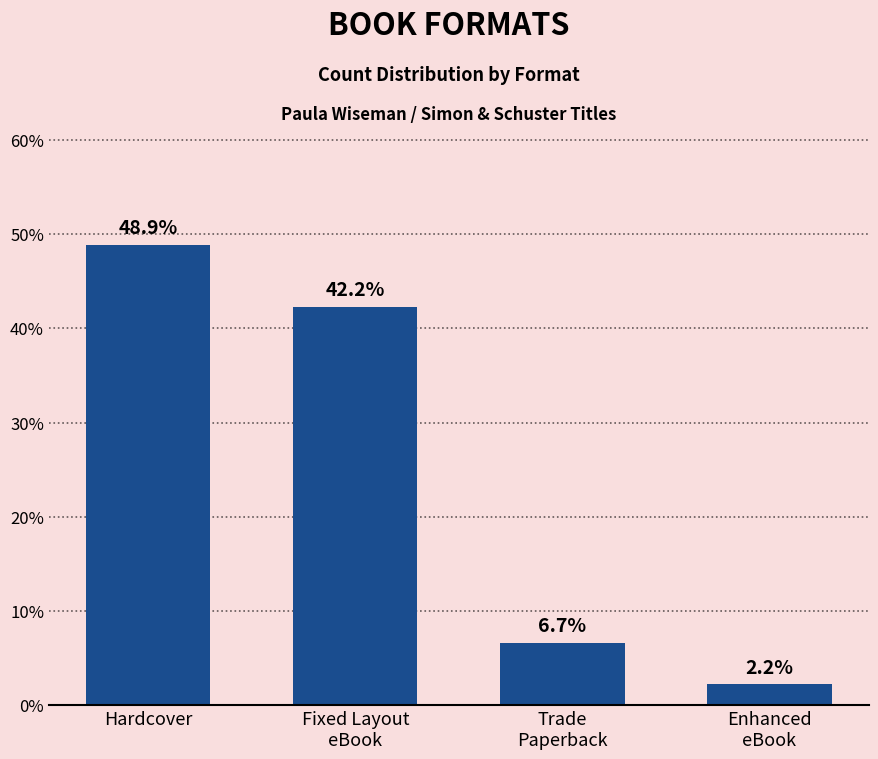

How many bars are there in total?

4